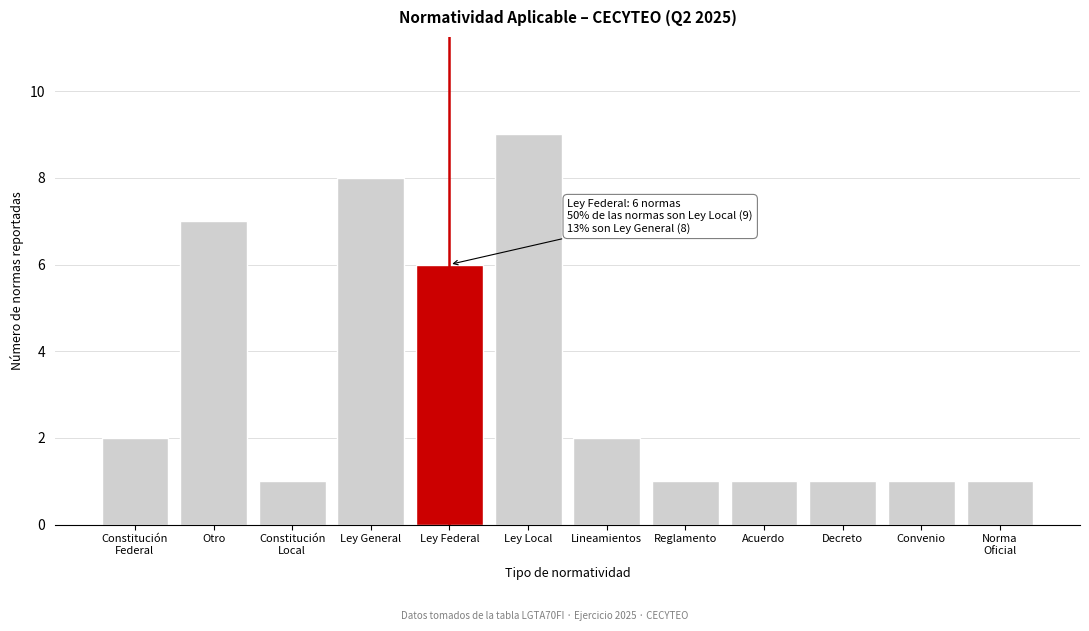

Reading right to left, transcribe all the data shown in this chart.

1	1	1	1	1	2	9	6	8	1	7	2